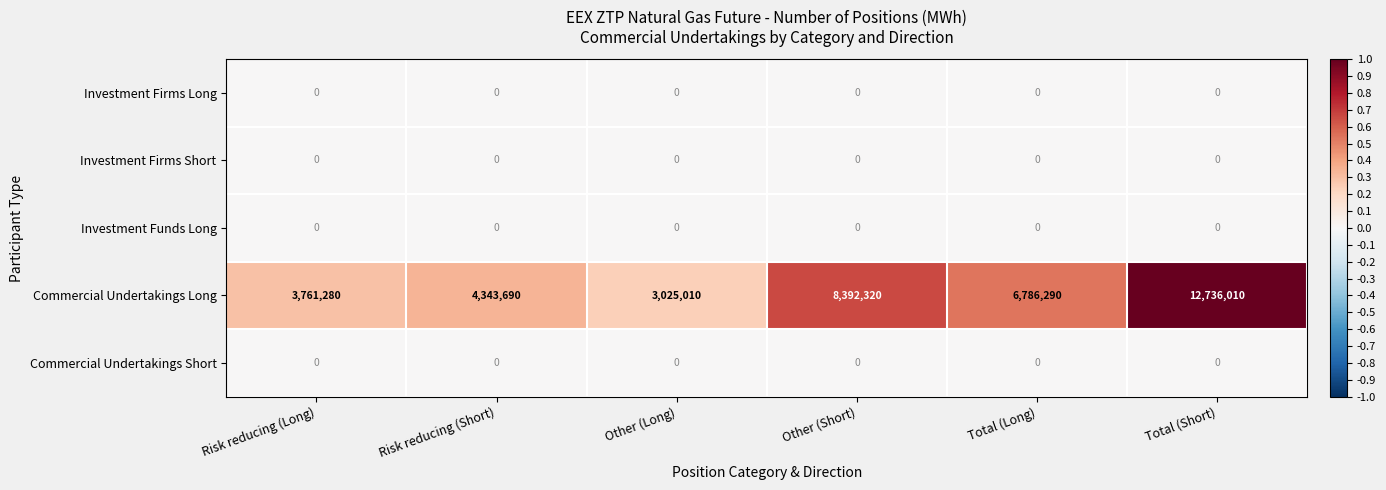

Is it true that Investment Funds Long equals 0 at Other (Short)?

True